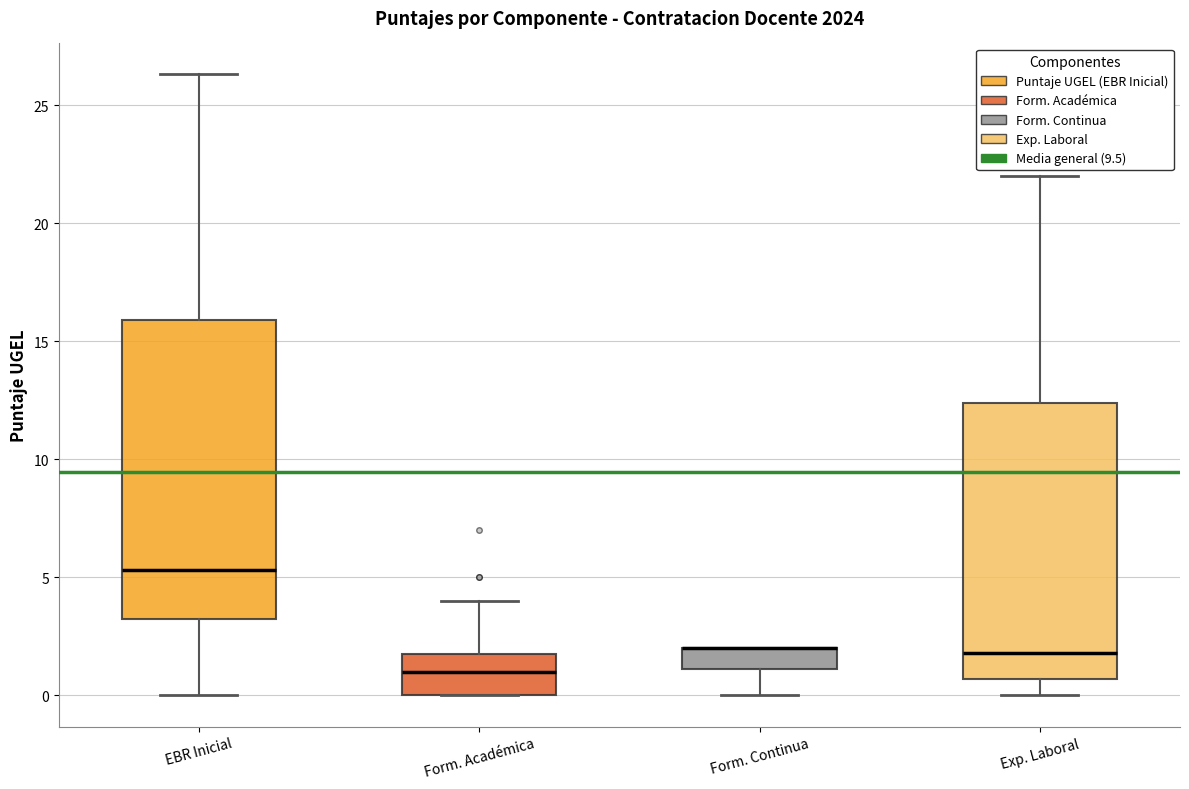

Reading left to right, transcribe this box plot: for each box, give where its median line is, the range the box spans, and where its two whiskers end, as read against the y-axis. The values are not printed on the chart, so give them approximately, as read against the axis.

EBR Inicial: median 5.5, box 3.0 to 16.0, whiskers 0.0 to 26.5
Form. Académica: median 1.0, box 0.0 to 2.0, whiskers 0.0 to 4.0
Form. Continua: median 2.0 (drawn on the box's upper edge), box 1.0 to 2.0, whiskers 0.0 to 2.0
Exp. Laboral: median 2.0, box 0.5 to 12.5, whiskers 0.0 to 22.0